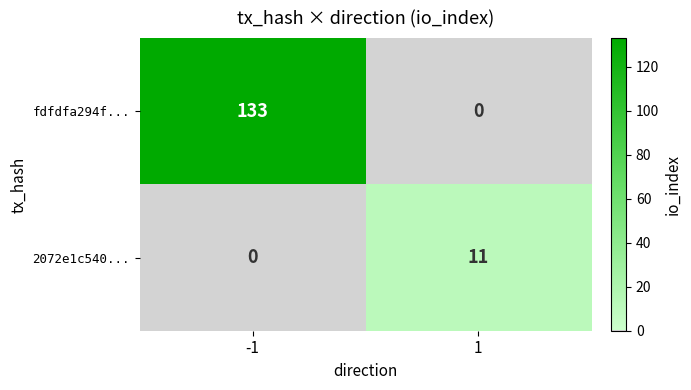

Between -1 and 1, which series saw the biggest shift?

fdfdfa294f...